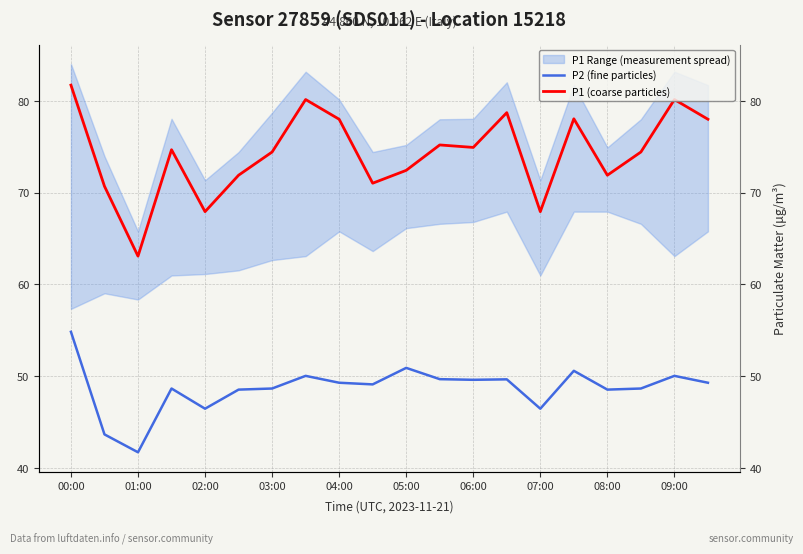

In P1 (coarse particles), how many points are lower than both neighbors (excluding endpoints)?

6